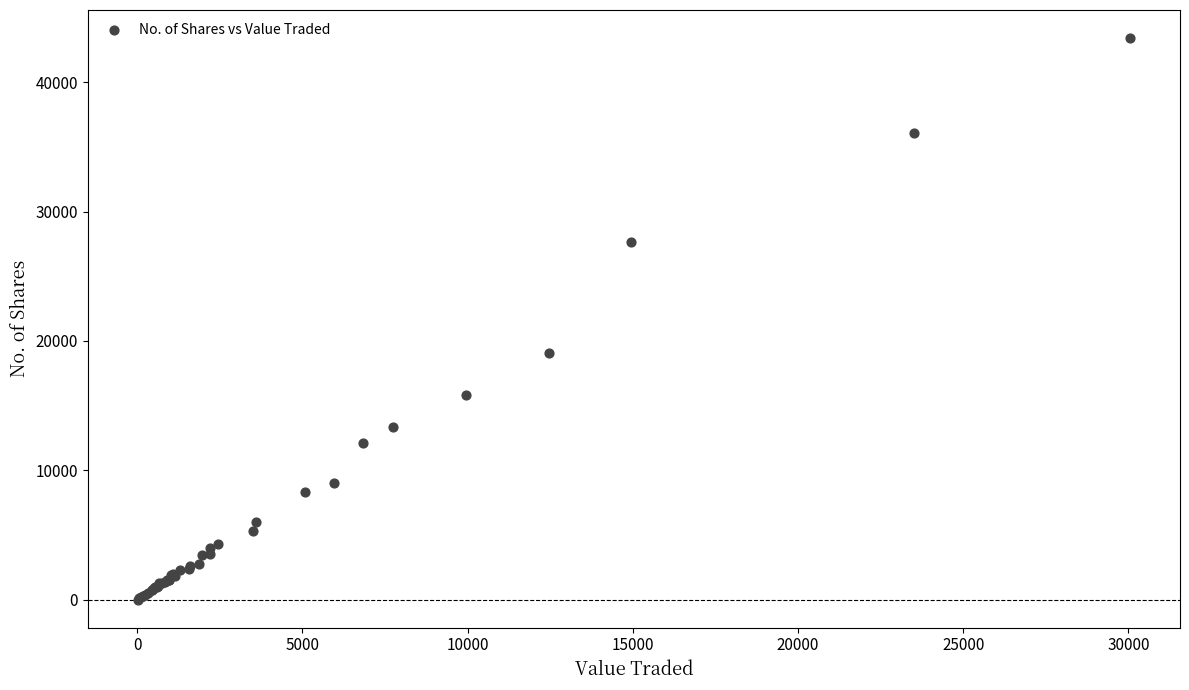

What Y value in the scatter plot is closest to 21714?

19038